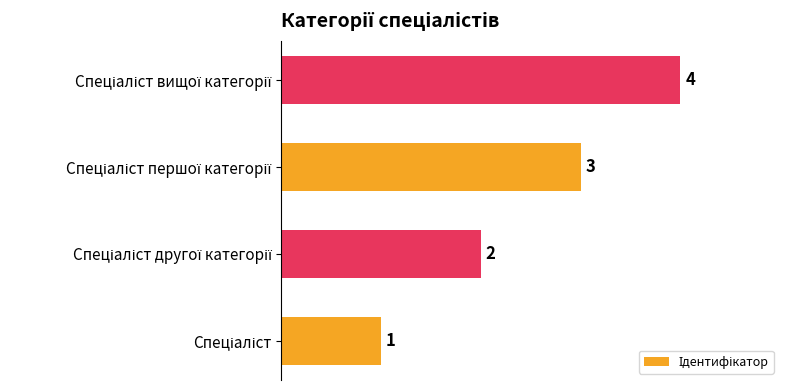

What is the difference between the maximum and minimum values?

3